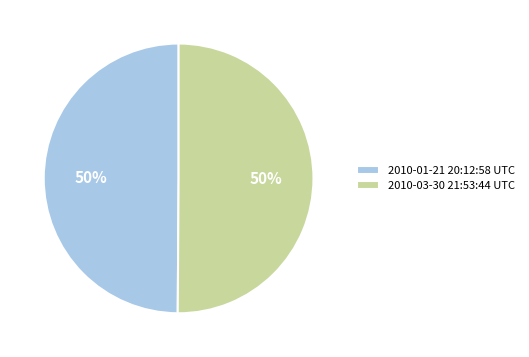

True or false: 2010-01-21 20:12:58 UTC accounts for 50% of the total.

True